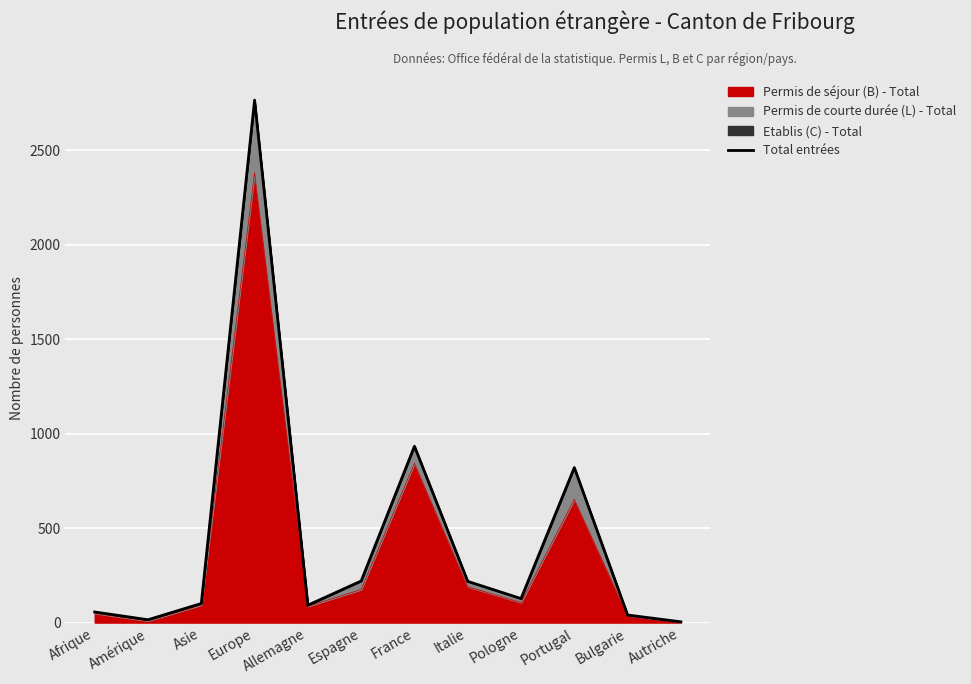

True or false: the data has more than 0 interior local peaks.

True